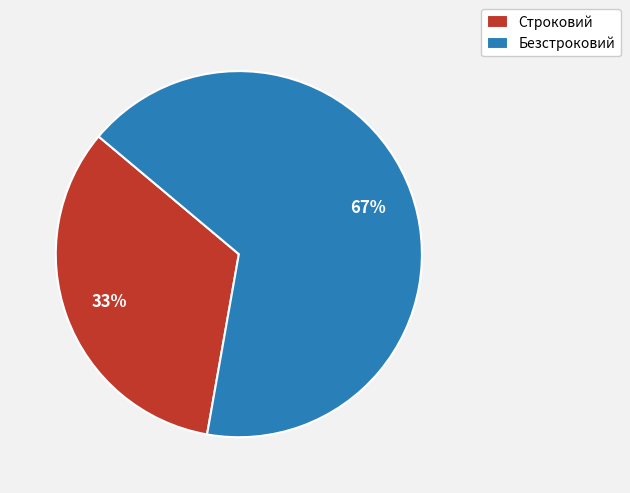

Rank the categories by value from lowest to highest.

Строковий, Безстроковий